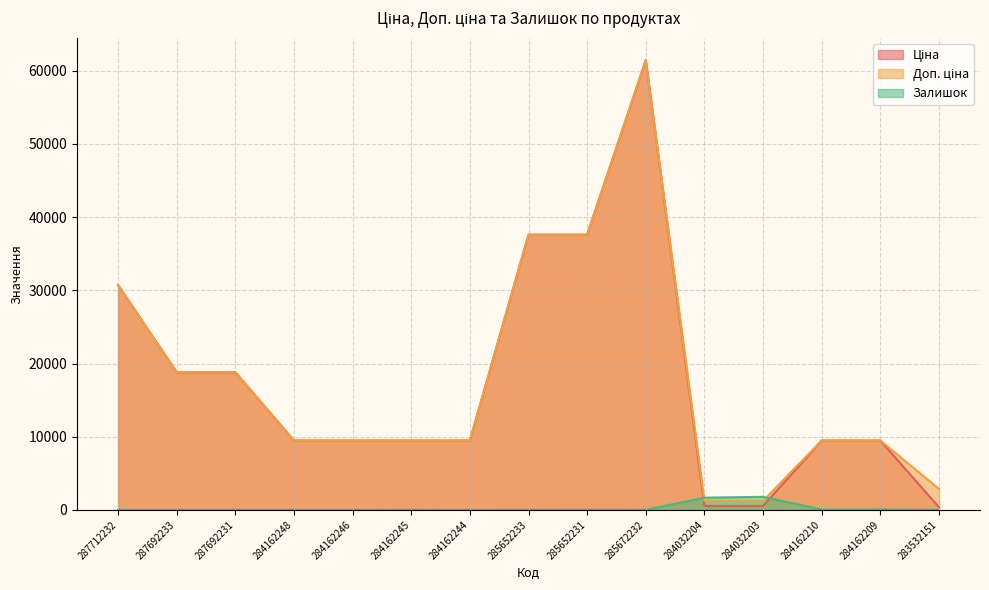

How many lines are shown in the chart?

3